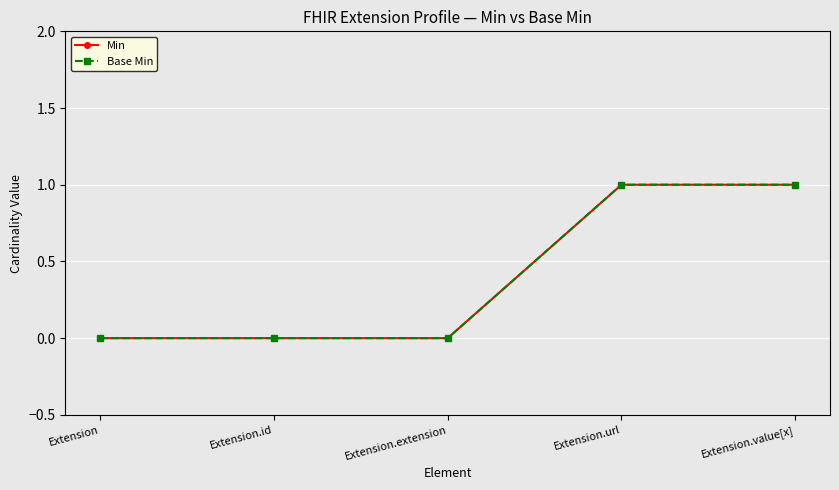

What is the difference between the second highest and minimum values in the Base Min series?

1